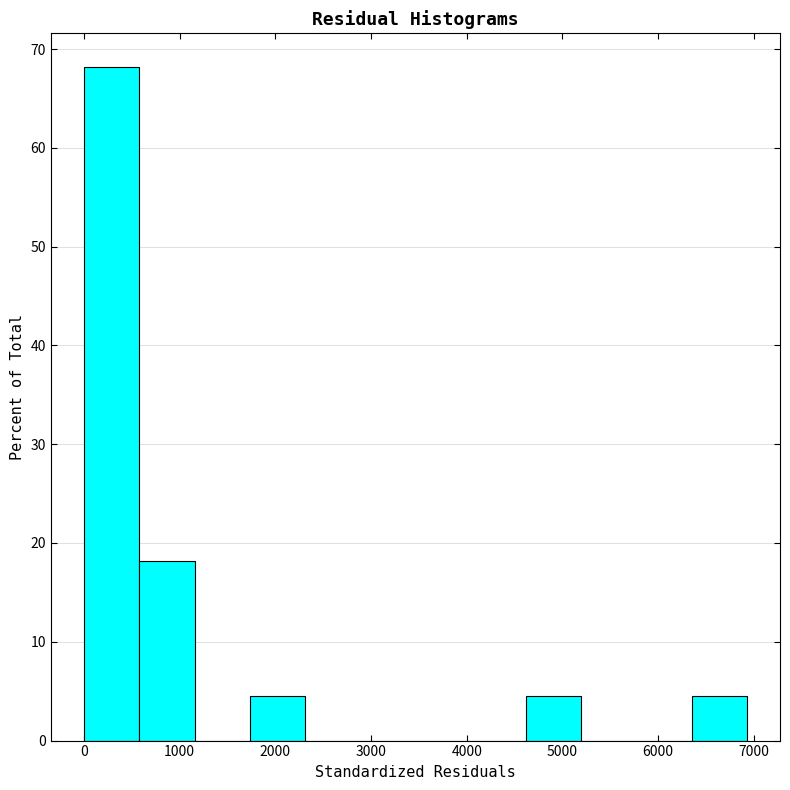

Reading left to right, list every bar in this chart as the range it spans on the x-axis followed by its height. Neither the bar edges nor the heights are printed on the chart, so give them approximately, as read against the axes.

0 to 600: 68
600 to 1200: 18
1200 to 1700: 0
1700 to 2300: 5
2300 to 2900: 0
2900 to 3500: 0
3500 to 4000: 0
4000 to 4600: 0
4600 to 5200: 5
5200 to 5800: 0
5800 to 6400: 0
6400 to 6900: 5